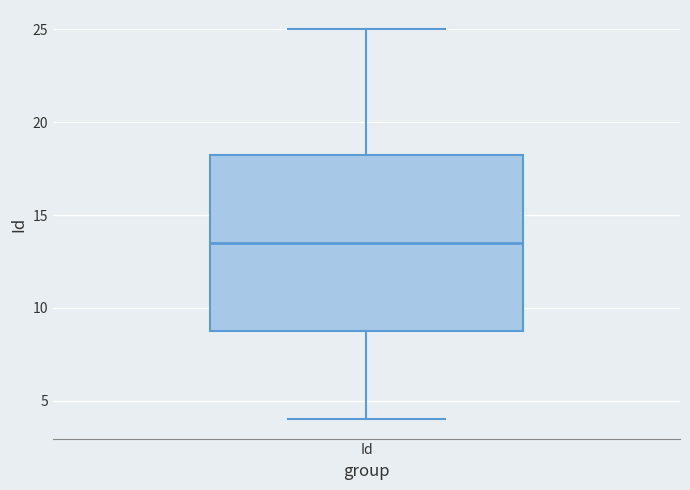

Transcribe this box plot: give where the median line is, the range the box spans, and where the two whiskers end, as read against the y-axis. The values are not printed on the chart, so give them approximately, as read against the axis.

median 13.5, box 9.0 to 18.5, whiskers 4.0 to 25.0